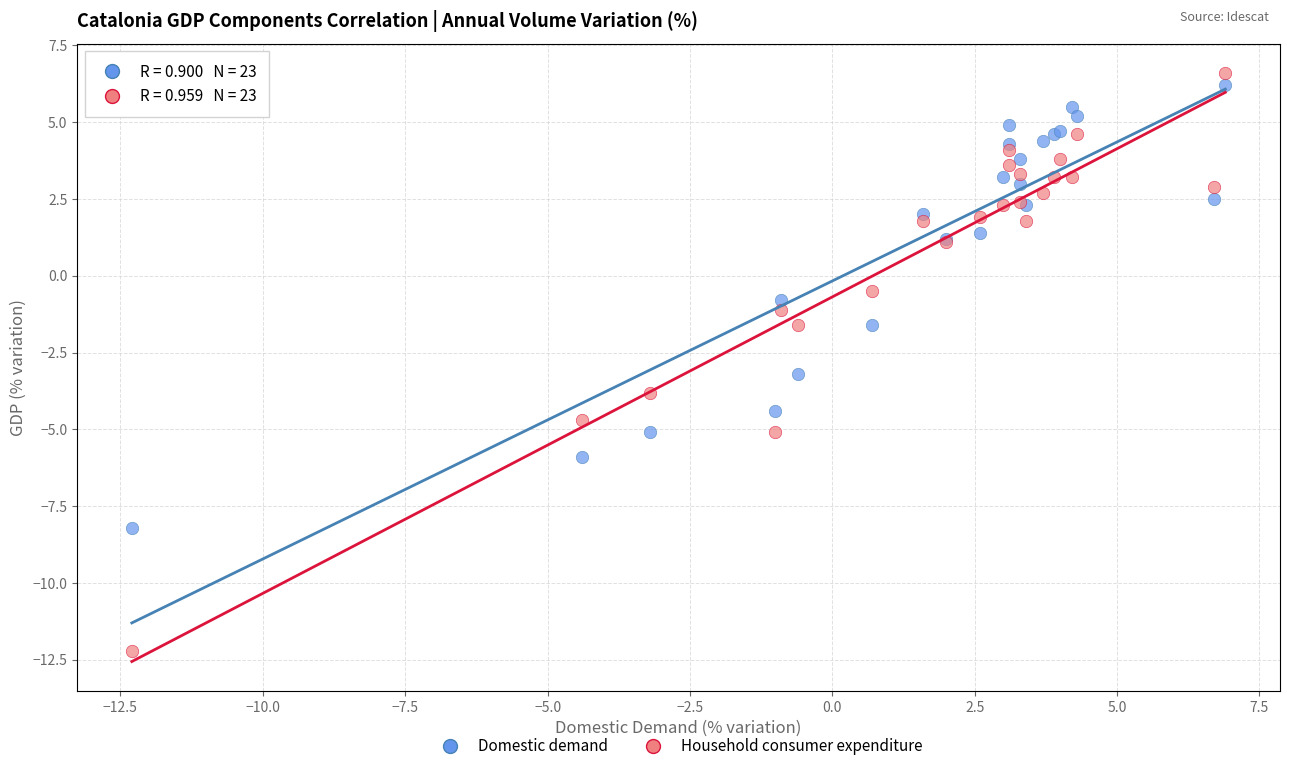

In the Domestic demand series, what Y value is closest to 0?

-0.8